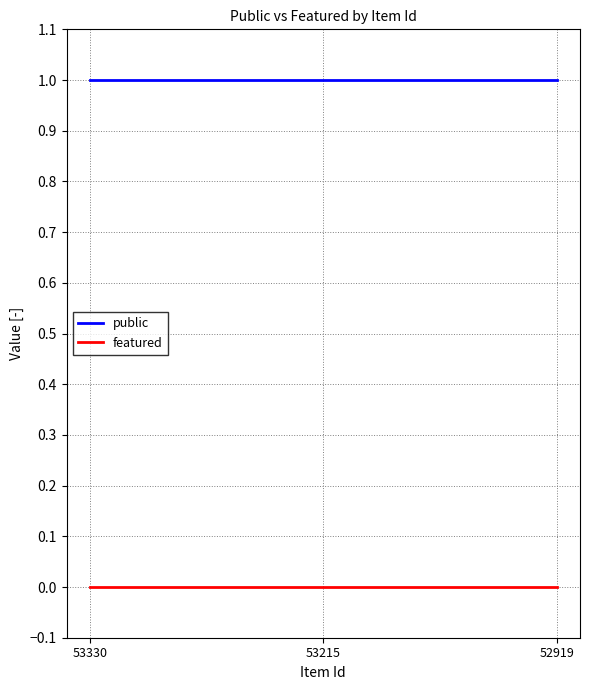

Reading left to right, transcribe all the data shown in this chart.

public: 53330=1	53215=1	52919=1
featured: 53330=0	53215=0	52919=0